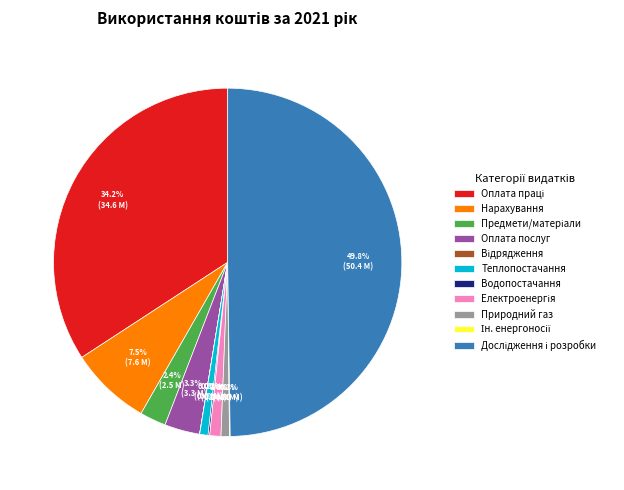

Does Теплопостачання represent more than half of the total?

No